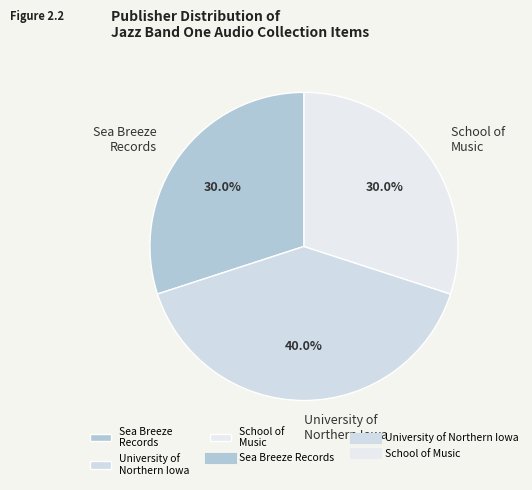

What portion of the pie excludes School of Music?

70.0%